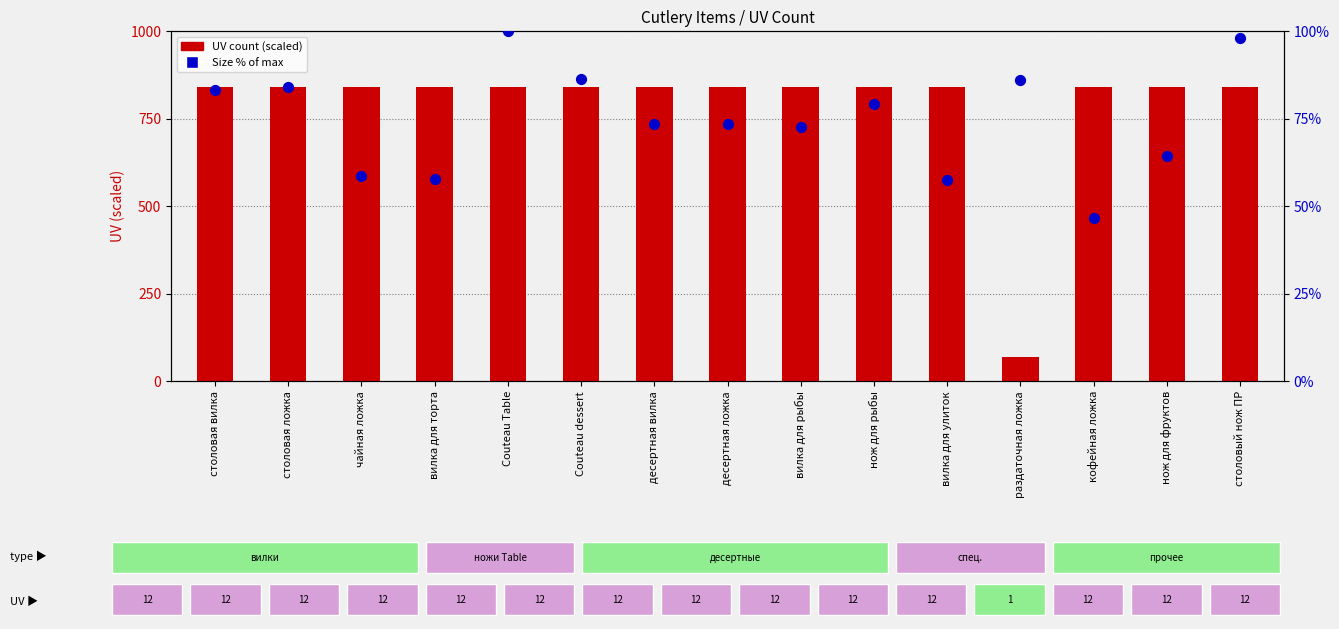

Which series contains the lowest Y value?

Size (% of max)